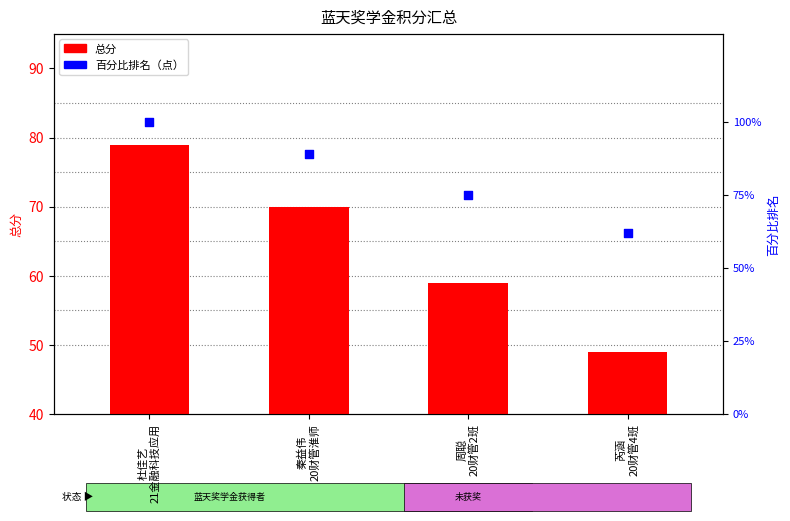

What are all the series names shown in the legend?

总分, 百分比排名